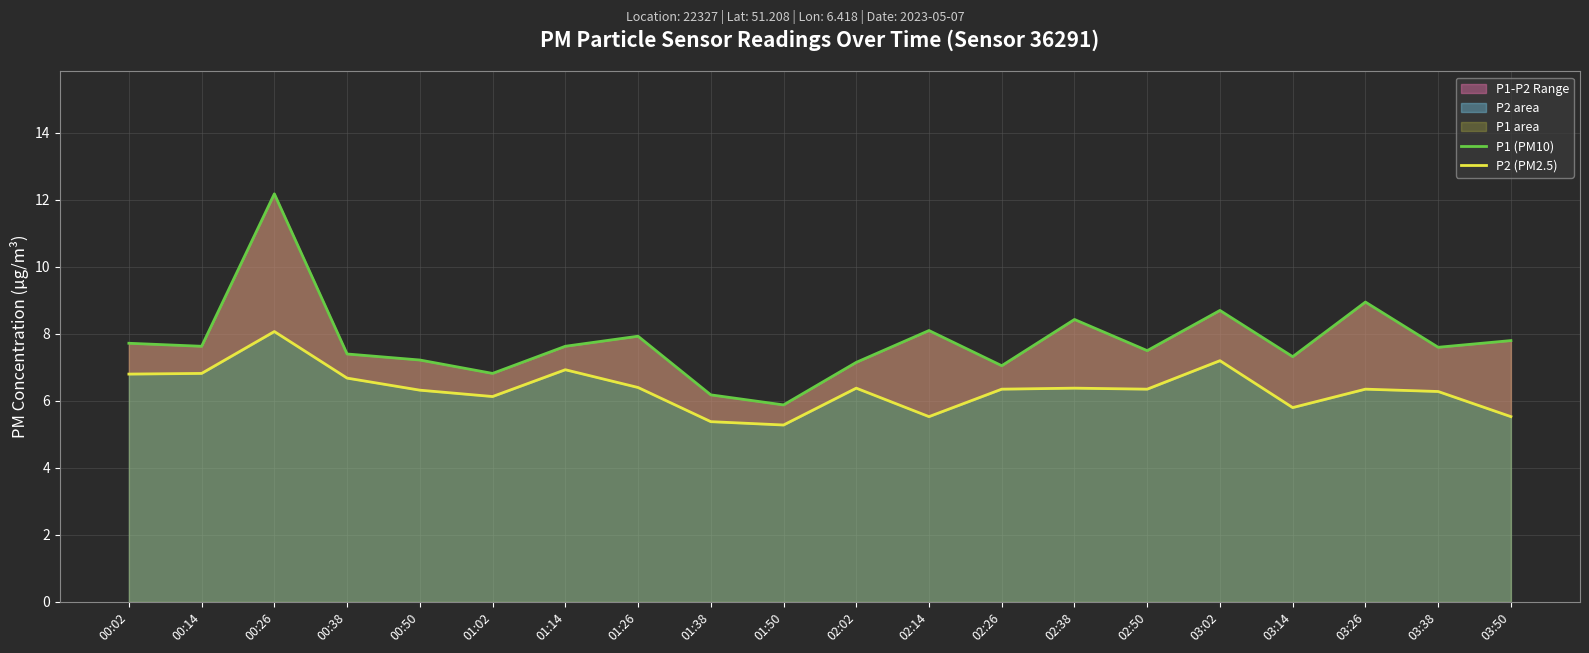

What is the label of the 4th point from the left?

00:38